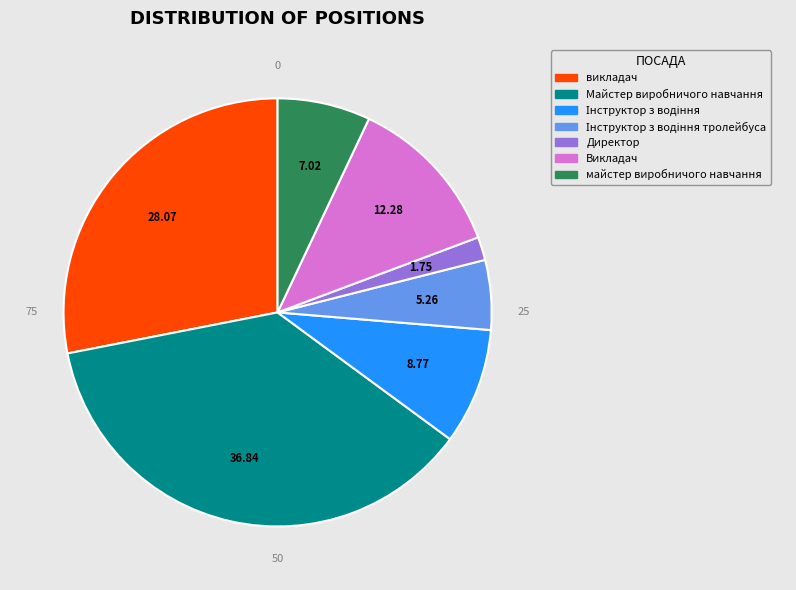

Is there a majority slice in this chart?

No